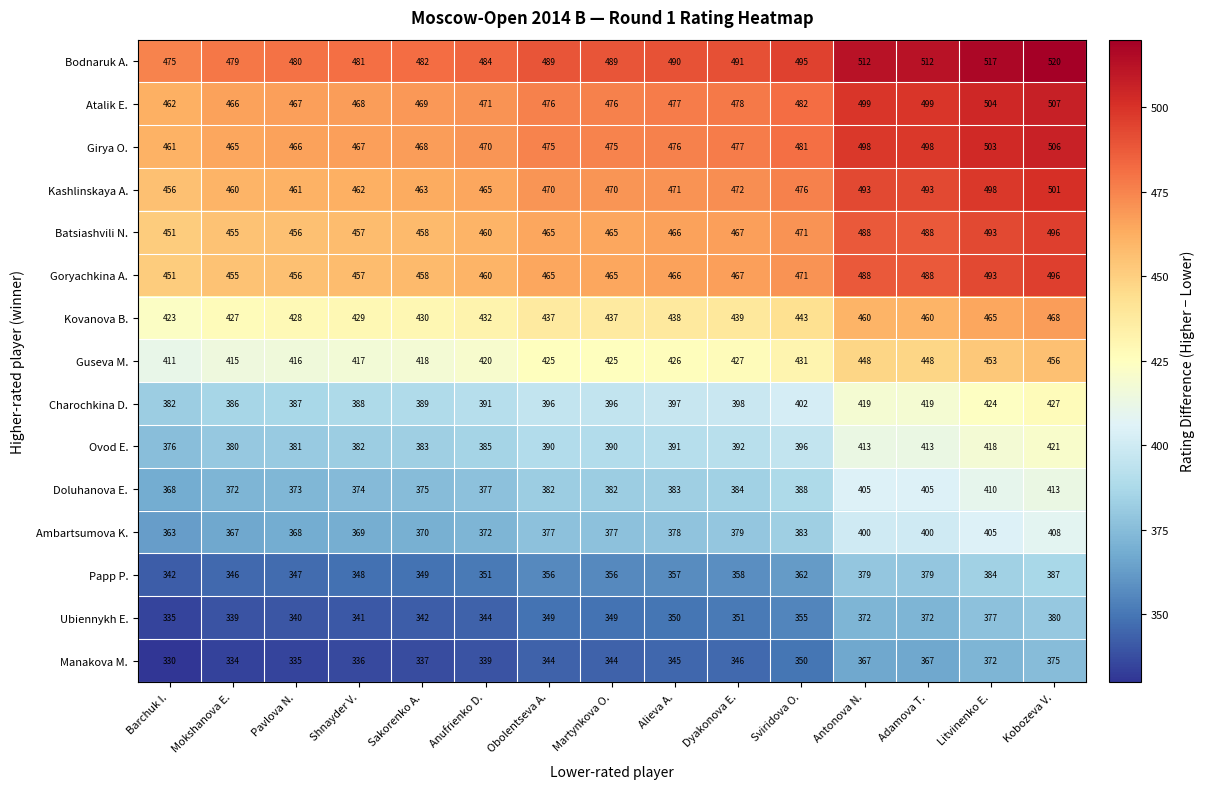

What is the spread (max minus min) of values at Alieva A.?

145